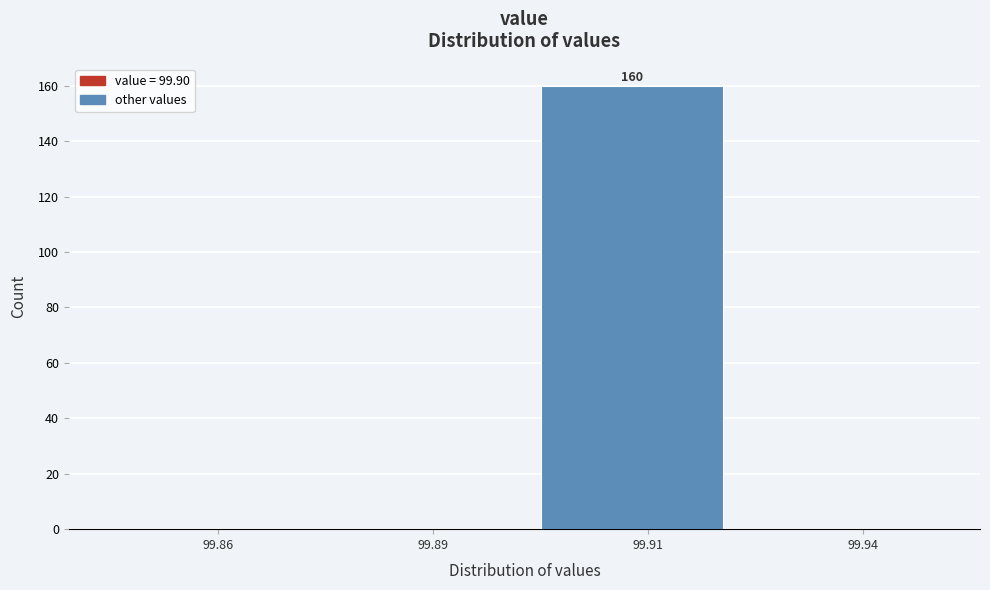

Reading left to right, transcribe all the data shown in this chart.

99.86=0	99.89=0	99.91=160	99.94=0